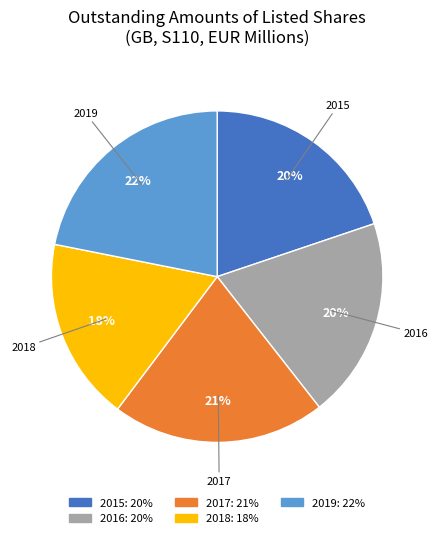

To the nearest percent, what portion does 2017 represent?

21%